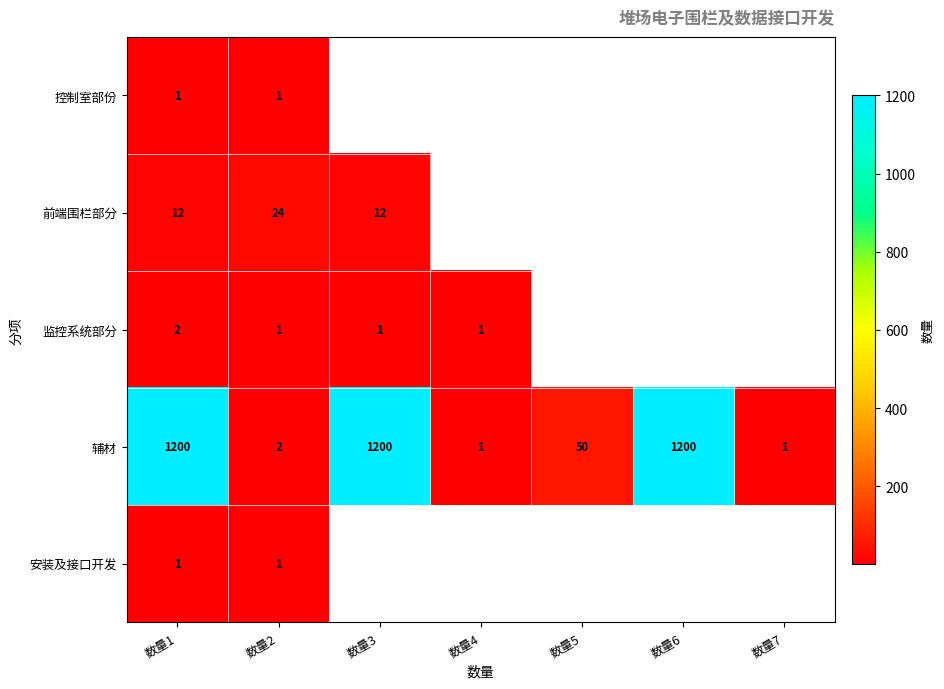

Where is 辅材 nearest to the value 600?

数量5